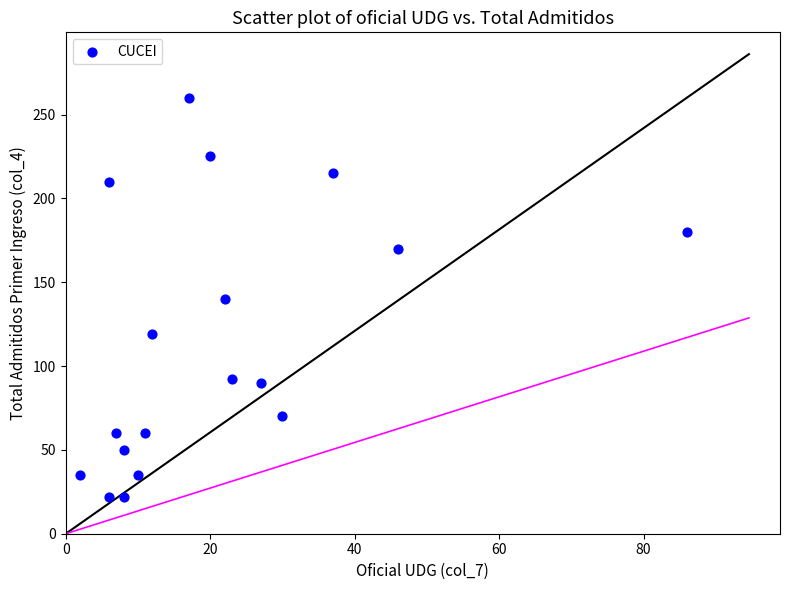

What is the range of Y values (max minus min)?

238